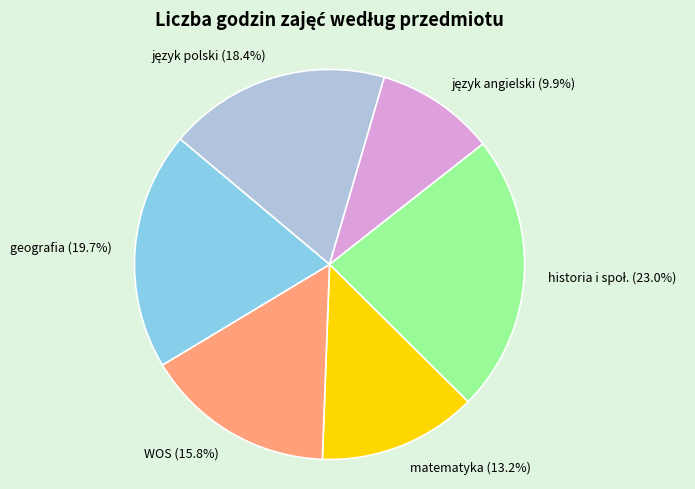

How many slices are in this pie chart?

6